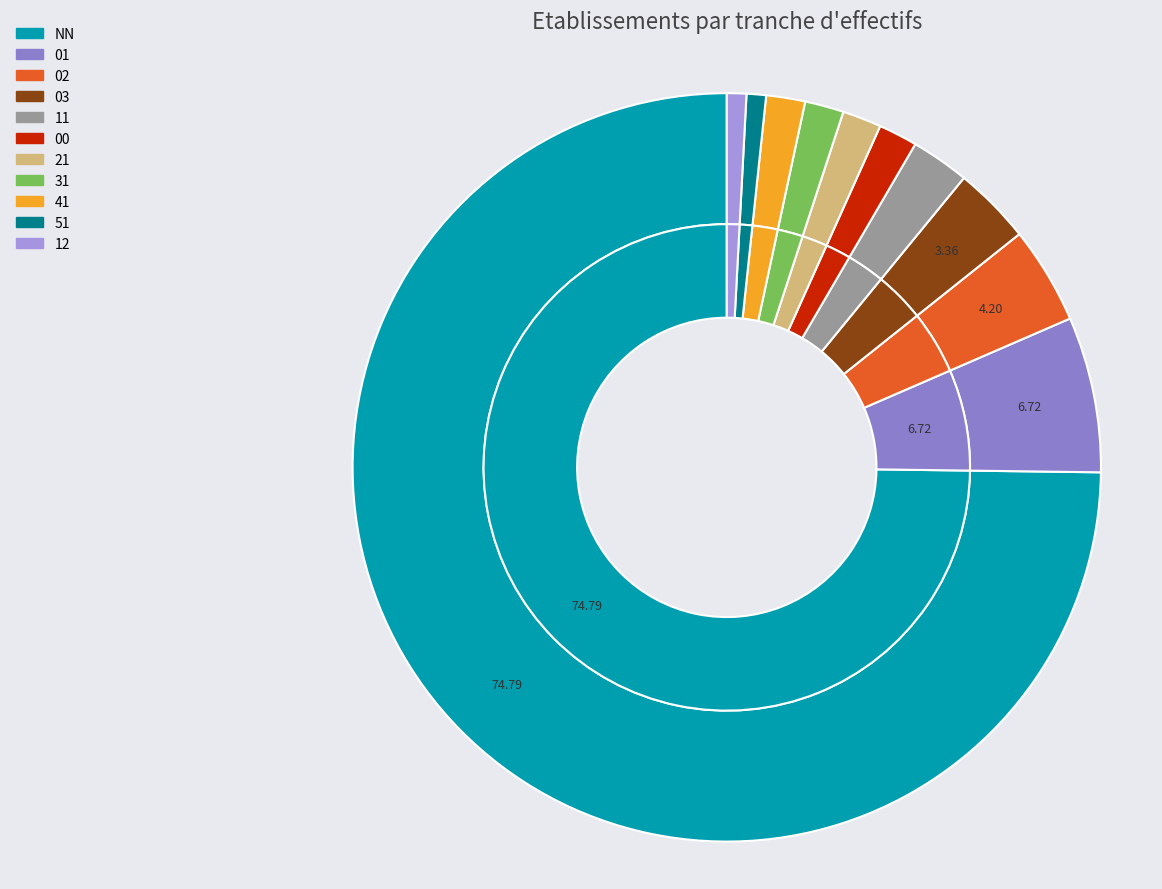

How many segments does this pie chart have?

11